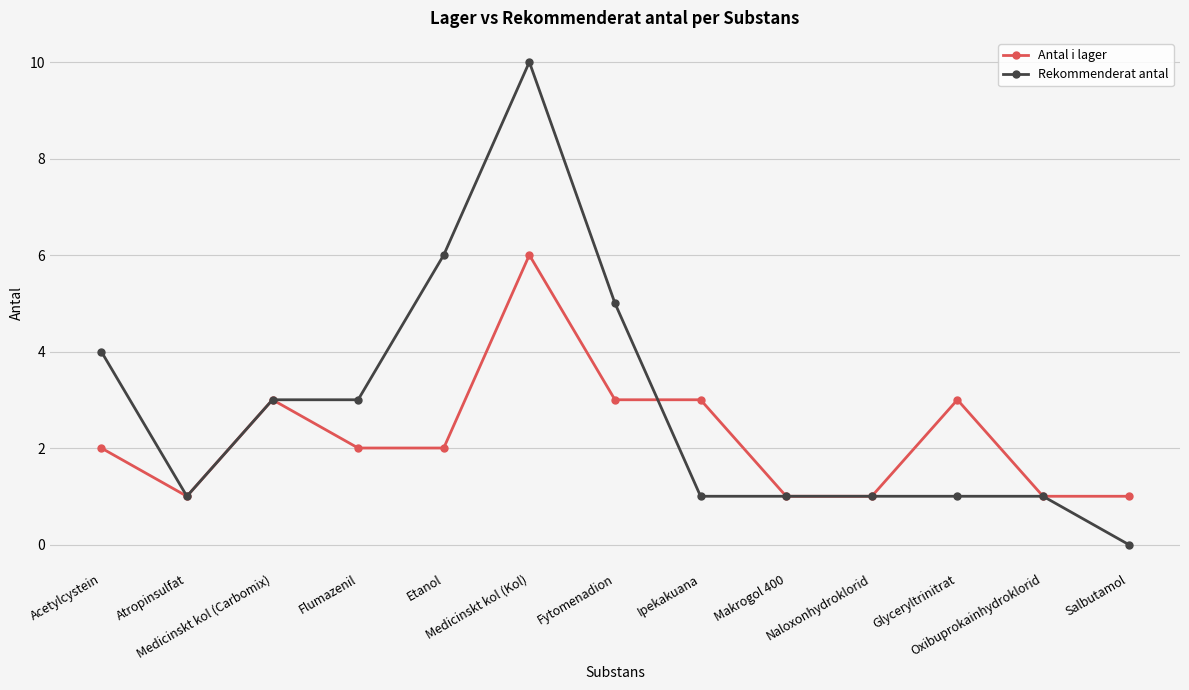

True or false: Rekommenderat antal has more than 0 interior local peaks.

True